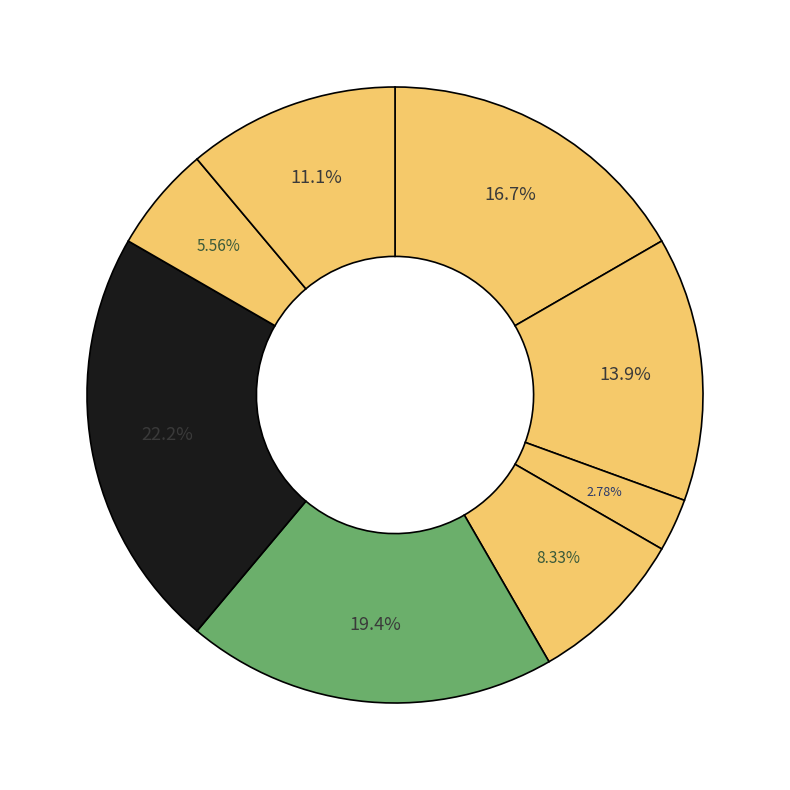

Count the number of slices in the pie.

8